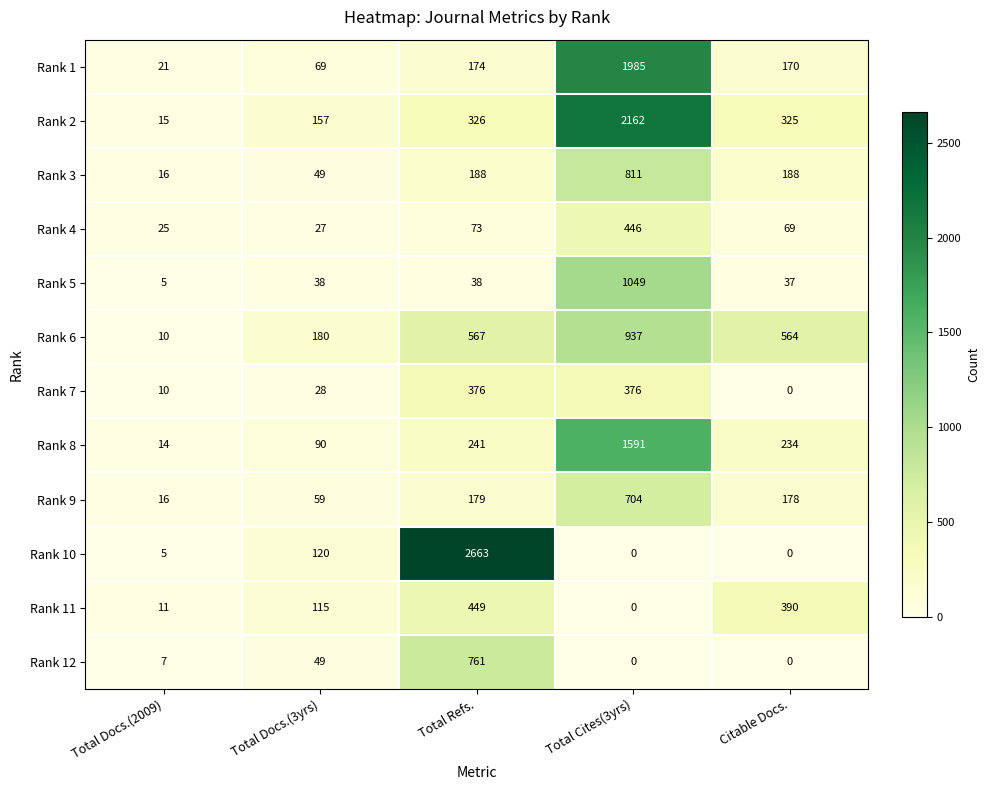

The value of Rank 2 at Citable Docs. is 325. True or false?

True